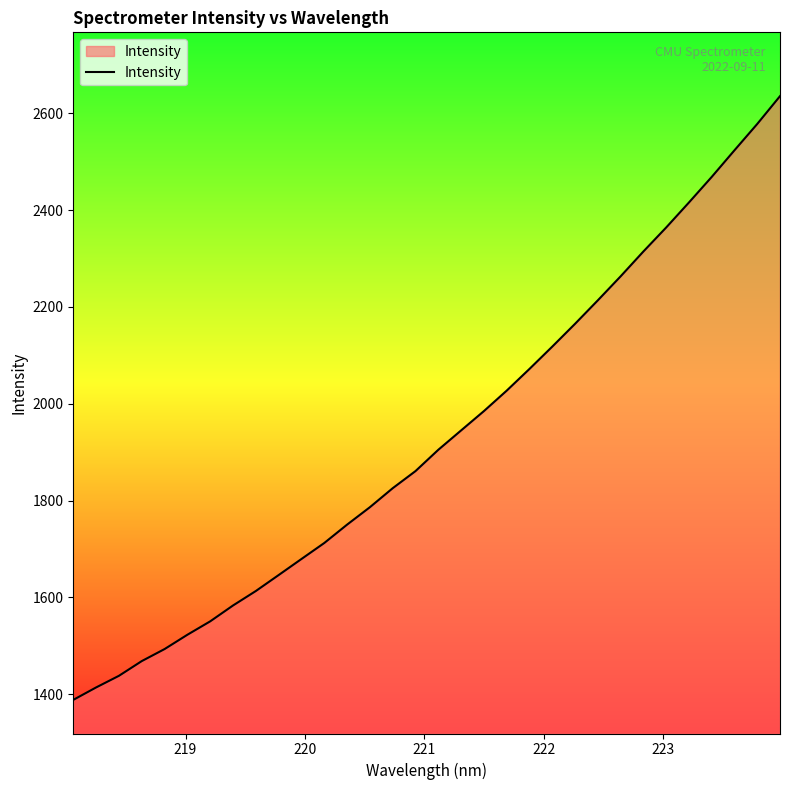

What is the difference between the maximum and minimum values?

1246.6